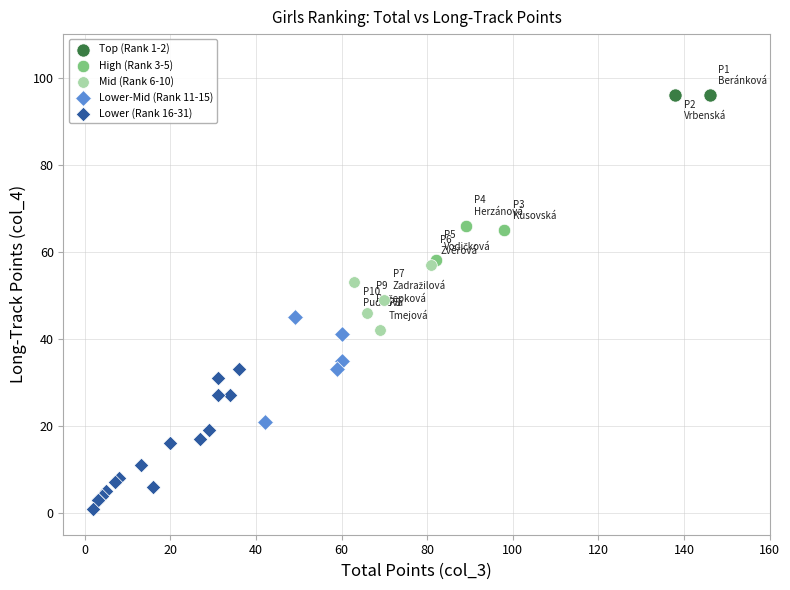

Which series reaches the maximum Y coordinate?

Top (Rank 1-2)